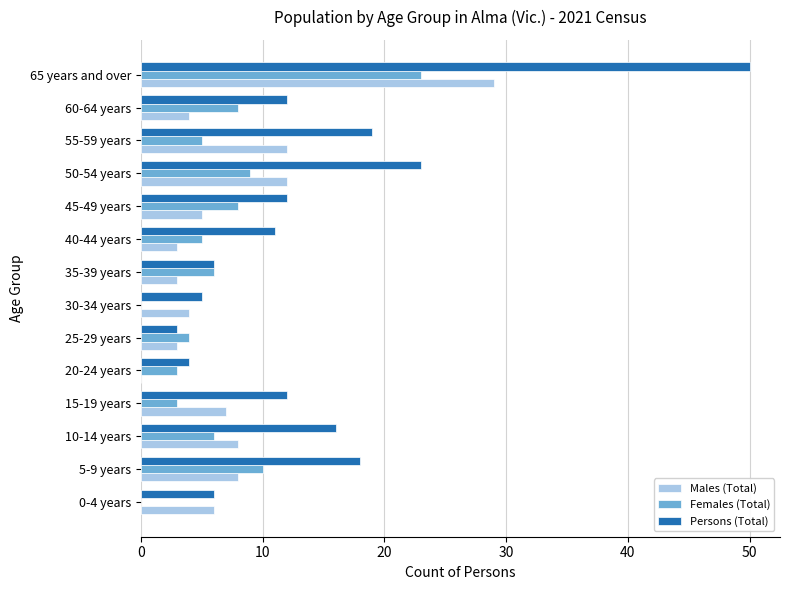

What are all the series names shown in the legend?

Males (Total), Females (Total), Persons (Total)